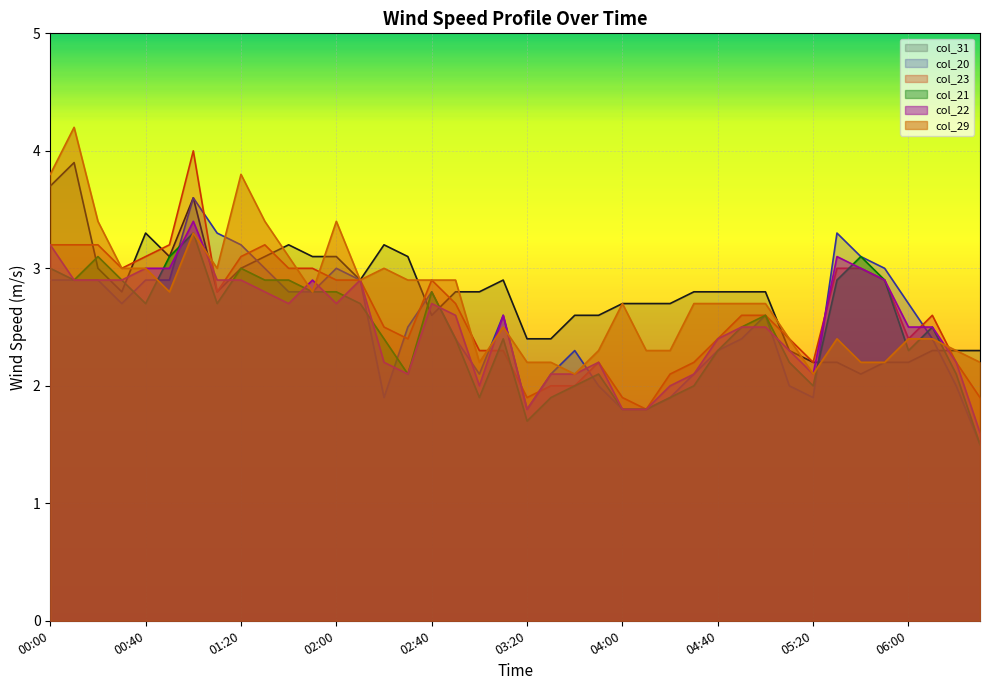

At which label does col_31 reach its peak?

00:10